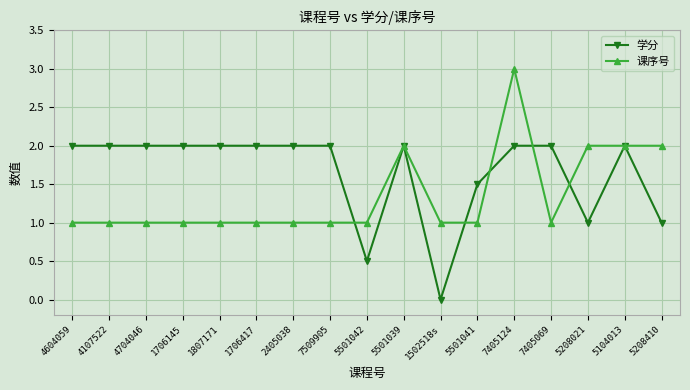

What is the greatest value displayed?

3.0